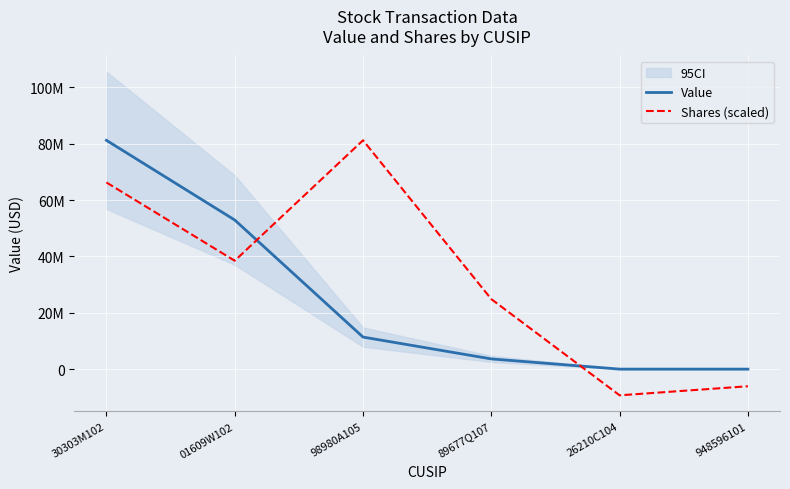

What is the sum of the Value values at 98980A105 and 948596101?

11370000.0